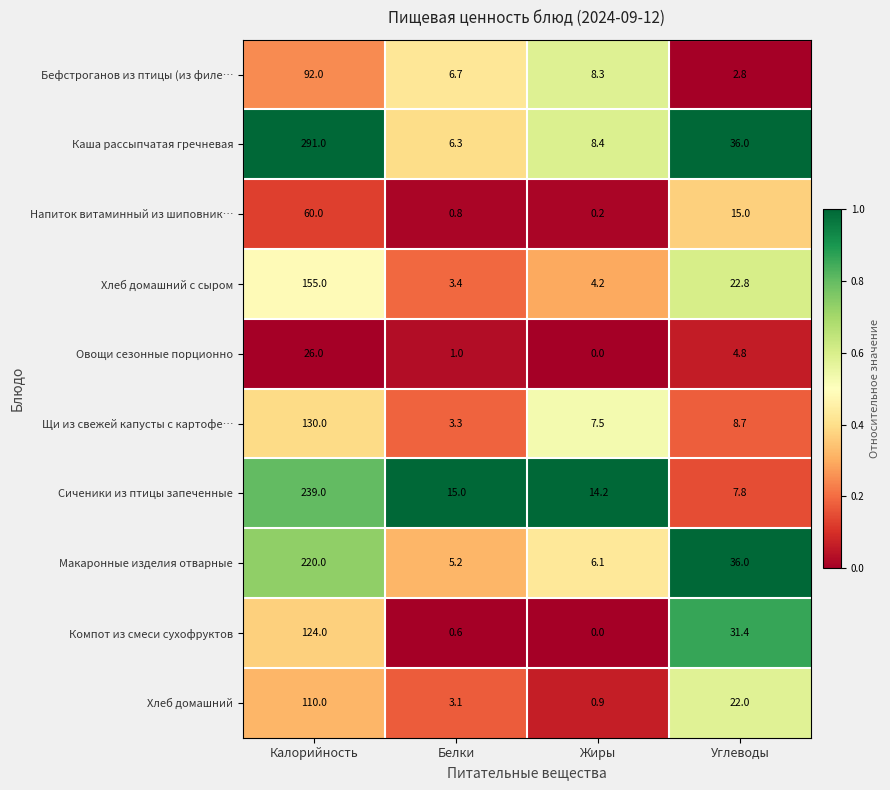

Which label corresponds to the smallest value in the chart?

Жиры